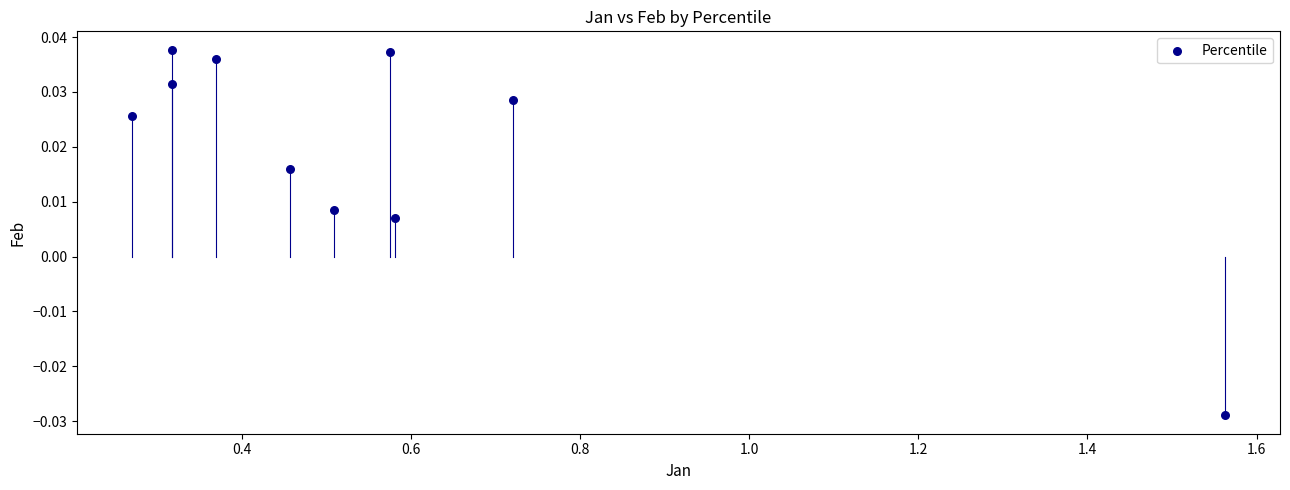

What is the average X value?

0.6